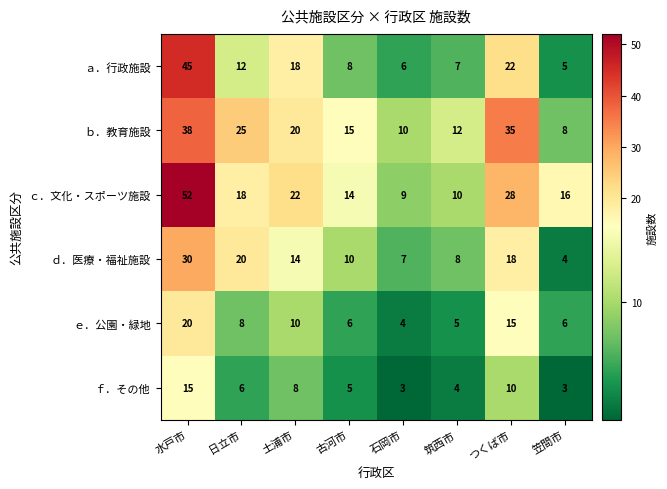

What is the sum of all ｅ．公園・緑地 values?

74